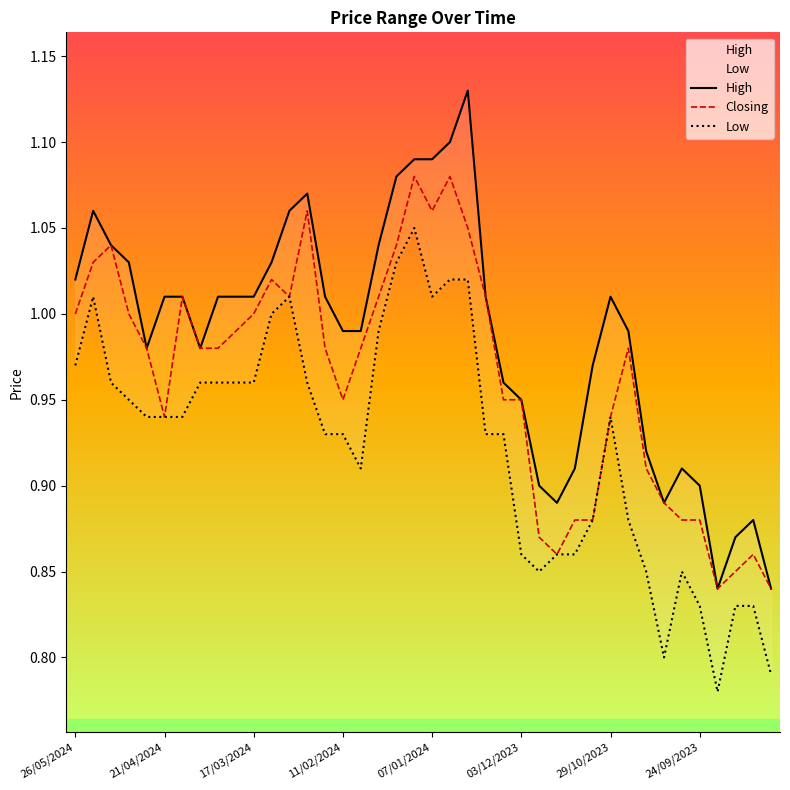

How many data points does each series have?

40